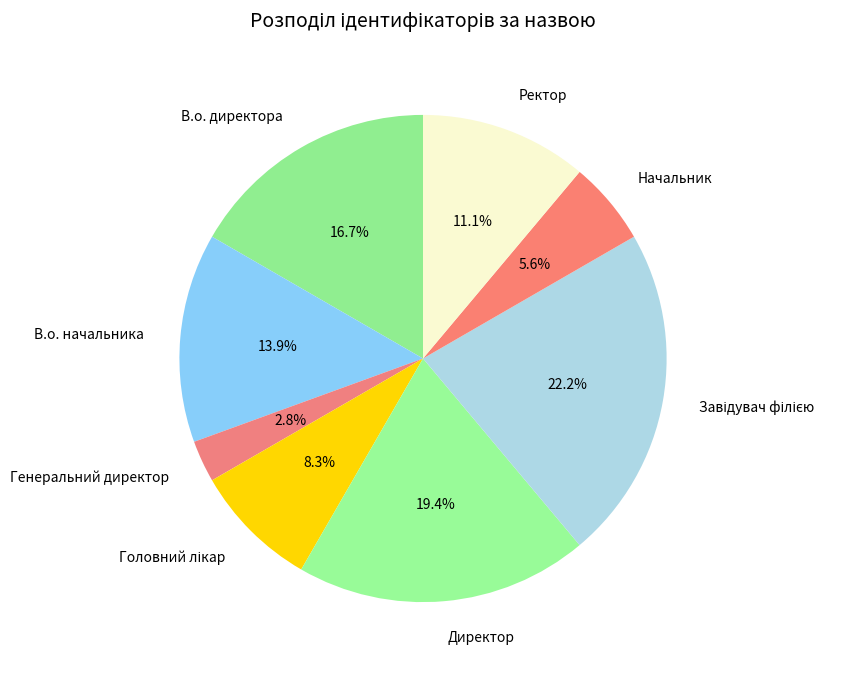

Between Начальник and В.о. начальника, which is larger?

В.о. начальника